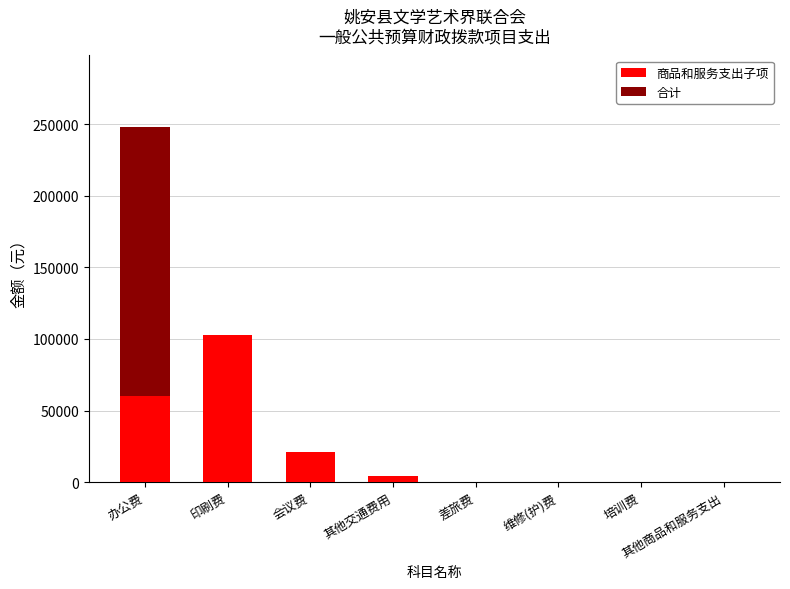

True or false: 商品和服务支出子项 has a value of 50264.0 at 培训费.

False